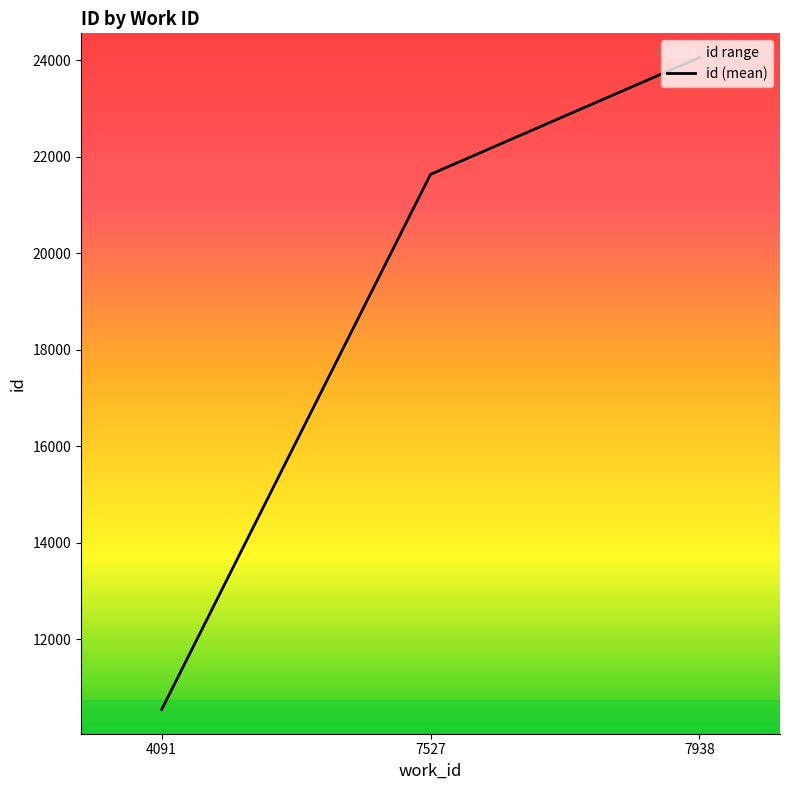

Rank the categories by id (mean) value from highest to lowest.

7938, 7527, 4091